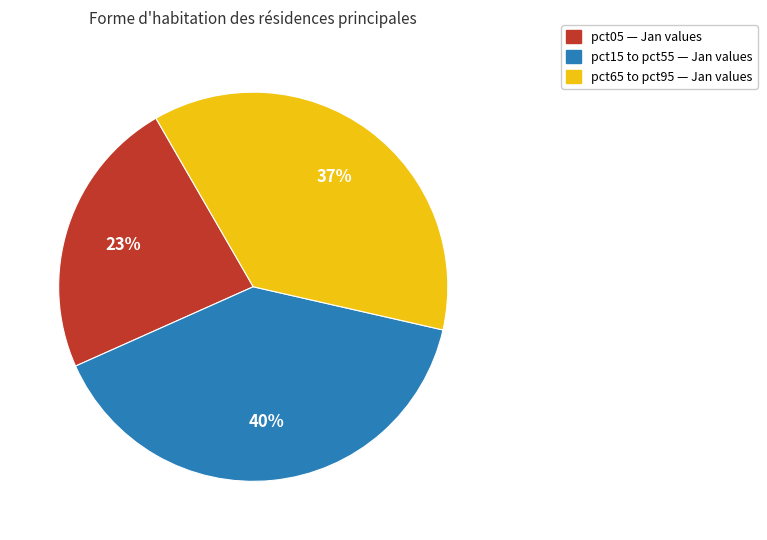

To the nearest percent, what is the average slice percentage?

33%